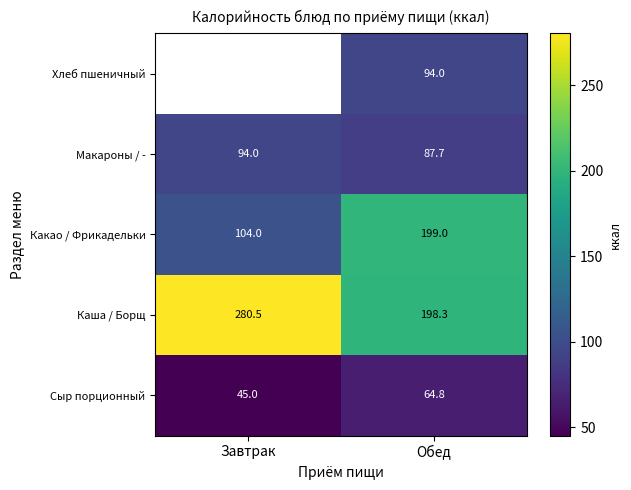

Which category has the highest value across all series?

Завтрак